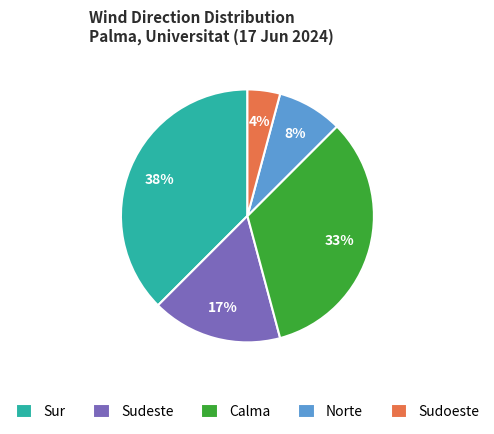

Approximately how many times larger is the value at Sudoeste compared to Norte?

0.5